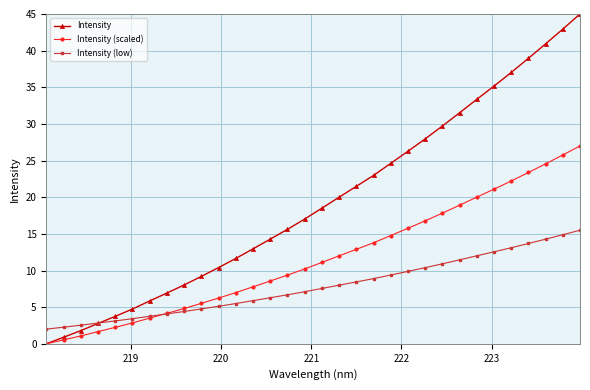

List the series in order of their overall mean, lowest first.

Intensity (low), Intensity (scaled), Intensity